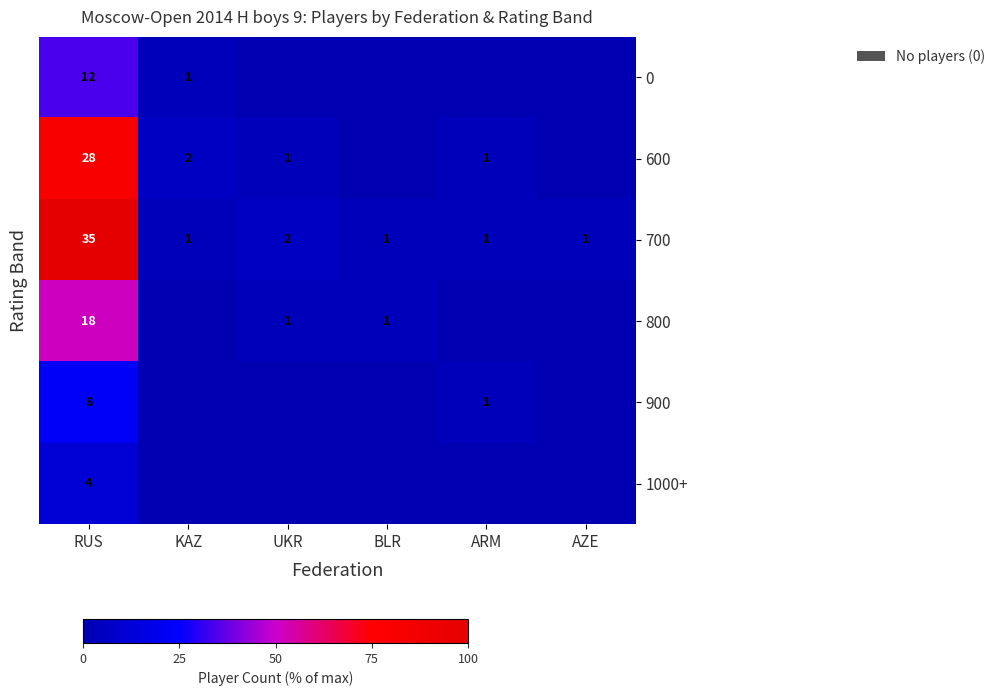

At which category is the sum across all series the highest?

RUS